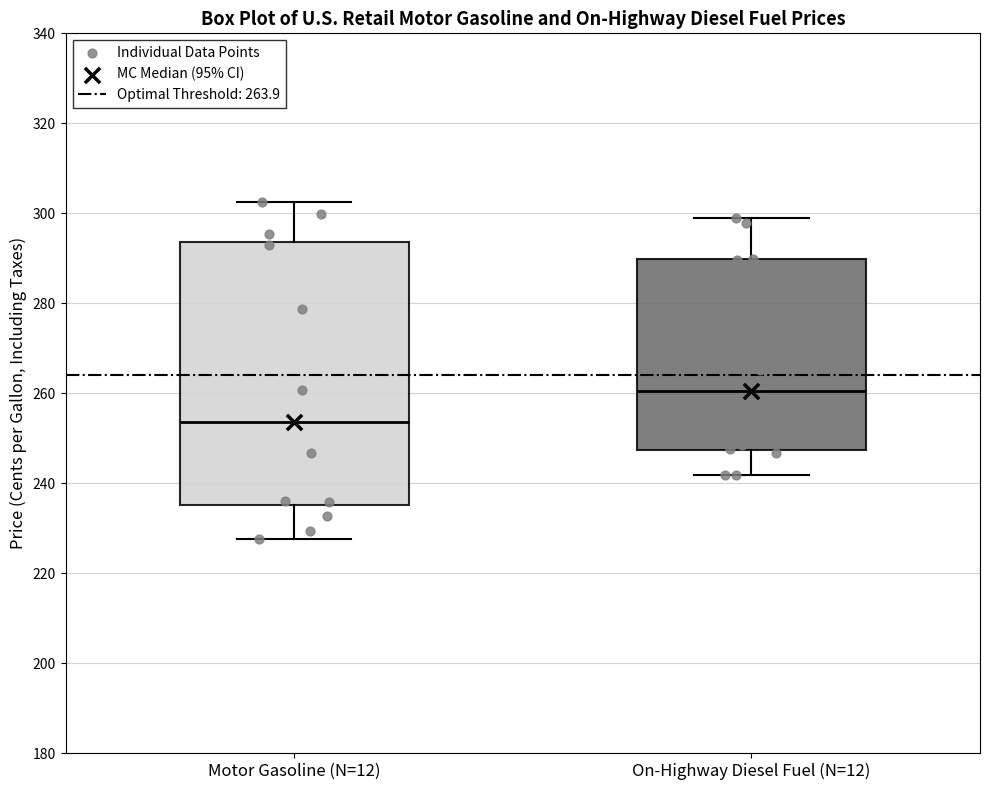

Reading left to right, read every box against the y-axis: the position of its median line, the range the box covers, and the ends of its whiskers. The values are not printed on the chart, so give them approximately, as read against the axis.

Motor Gasoline (N=12): median 254, box 236 to 294, whiskers 228 to 302
On-Highway Diesel Fuel (N=12): median 260, box 248 to 290, whiskers 242 to 298